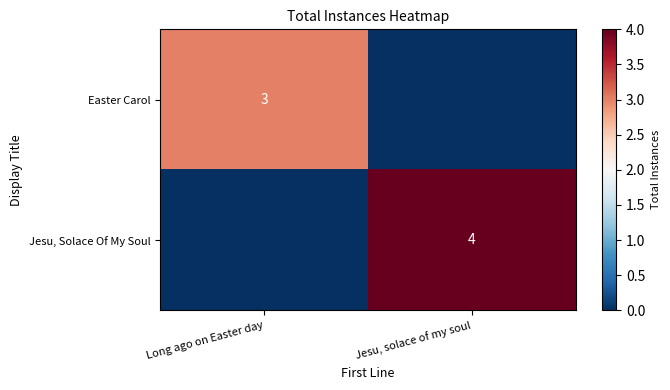

The value of Jesu, Solace Of My Soul at Jesu, solace of my soul is 6. True or false?

False